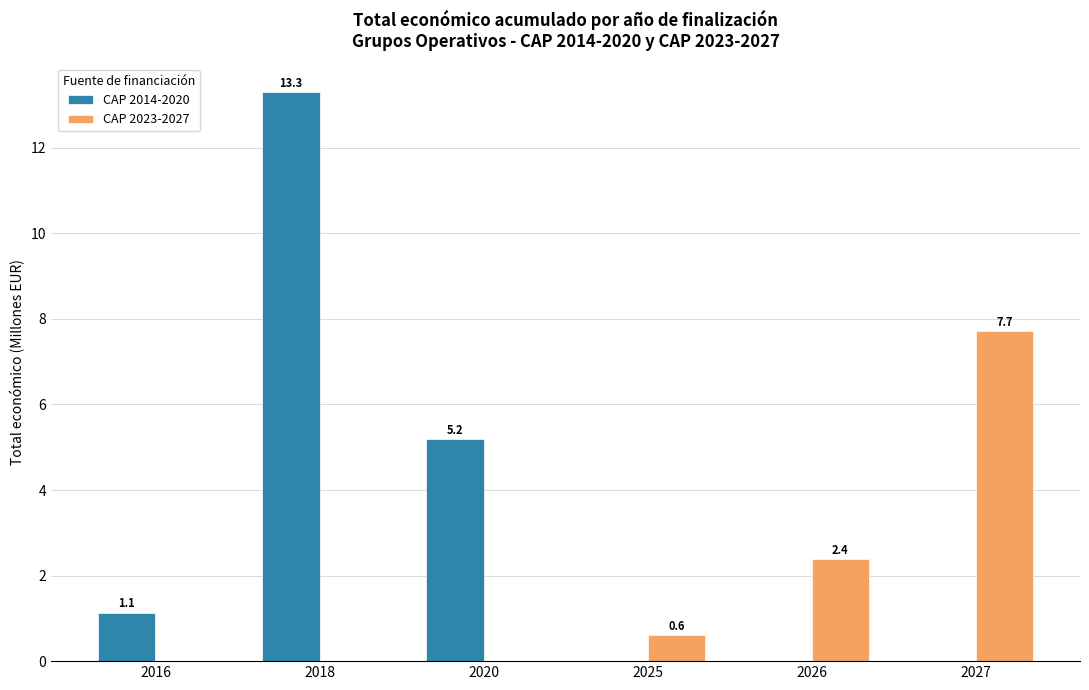

How many groups of bars are there?

6